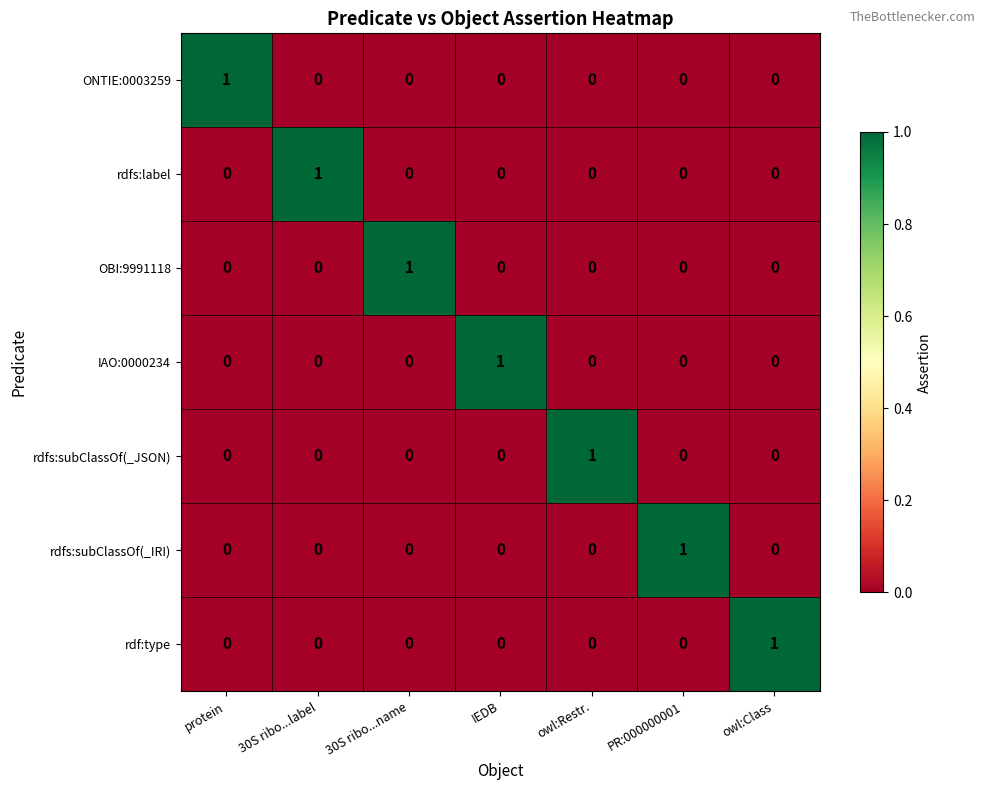

True or false: IAO:0000234 has a value of 0 at 30S ribo...label.

True